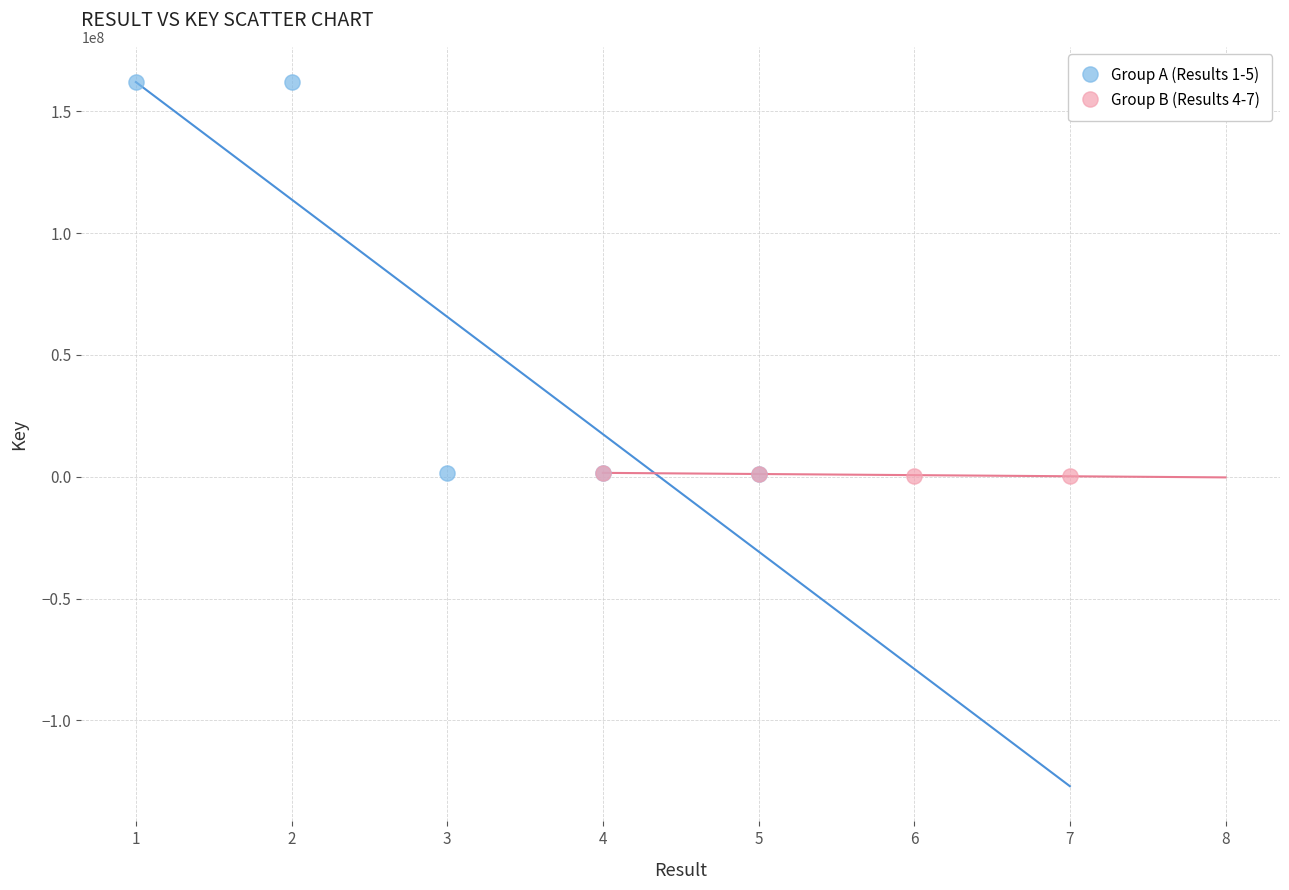

Which series reaches the maximum Y coordinate?

Group A (Results 1-5)